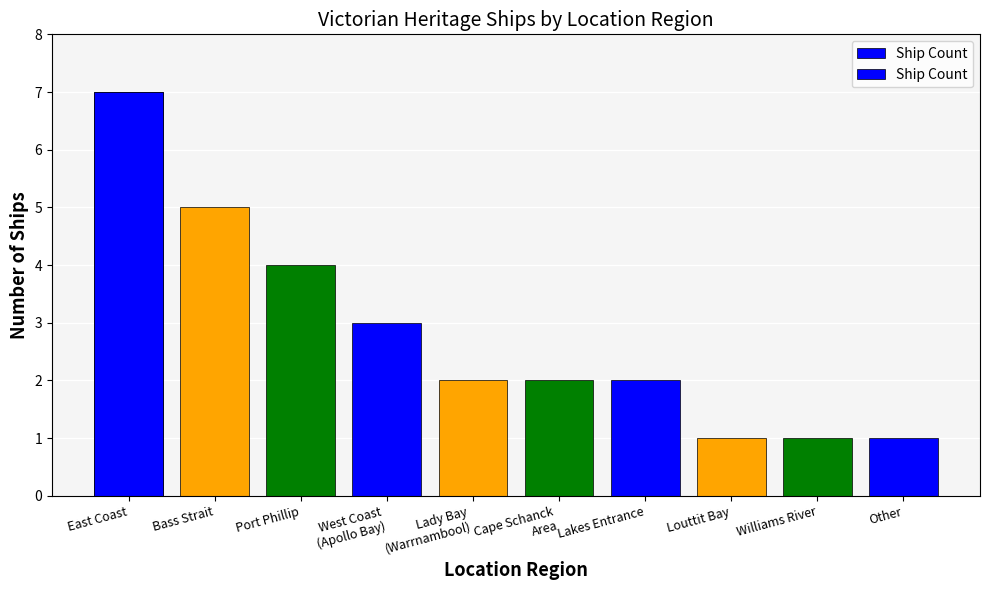

Between Louttit Bay and West Coast
(Apollo Bay), which is larger?

West Coast
(Apollo Bay)